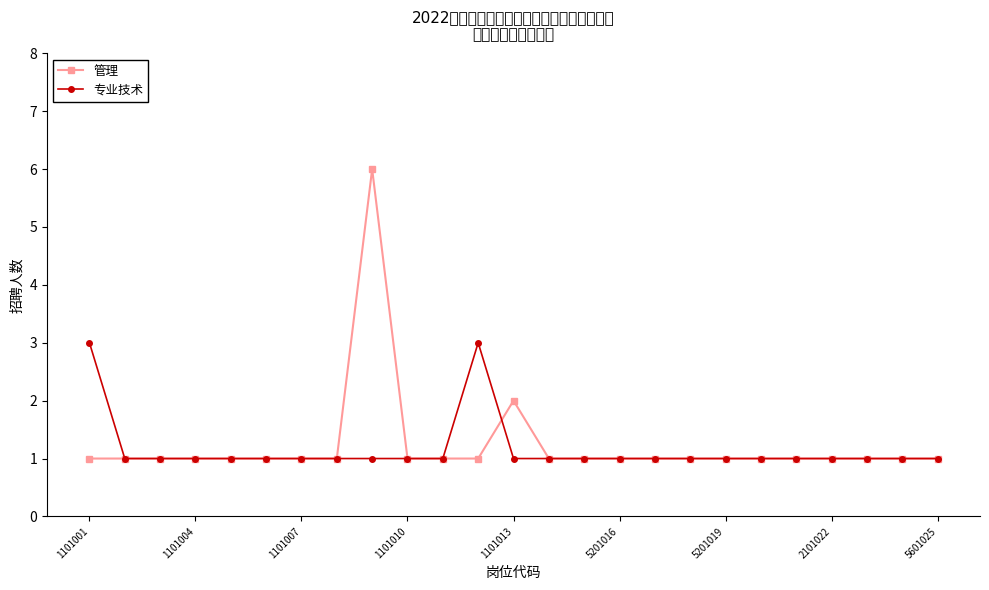

Reading left to right, transcribe all the data shown in this chart.

管理: 1	1	1	1	1	1	1	1	6	1	1	1	2	1	1	1	1	1	1	1	1	1	1	1	1
专业技术: 3	1	1	1	1	1	1	1	1	1	1	3	1	1	1	1	1	1	1	1	1	1	1	1	1